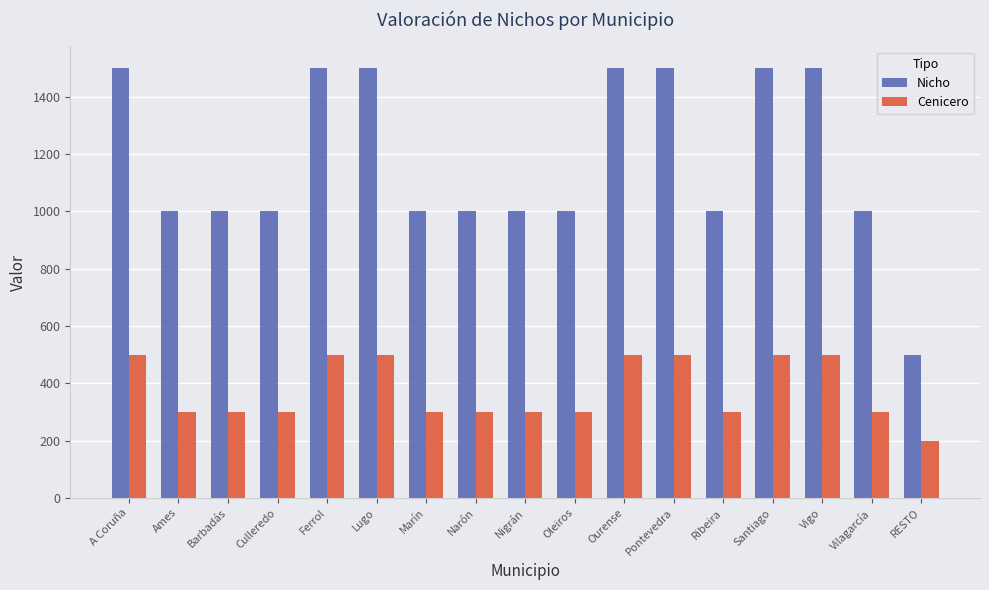

Reading right to left, list all the values displayed in this chart.

Nicho: 500	1000	1500	1500	1000	1500	1500	1000	1000	1000	1000	1500	1500	1000	1000	1000	1500
Cenicero: 200	300	500	500	300	500	500	300	300	300	300	500	500	300	300	300	500